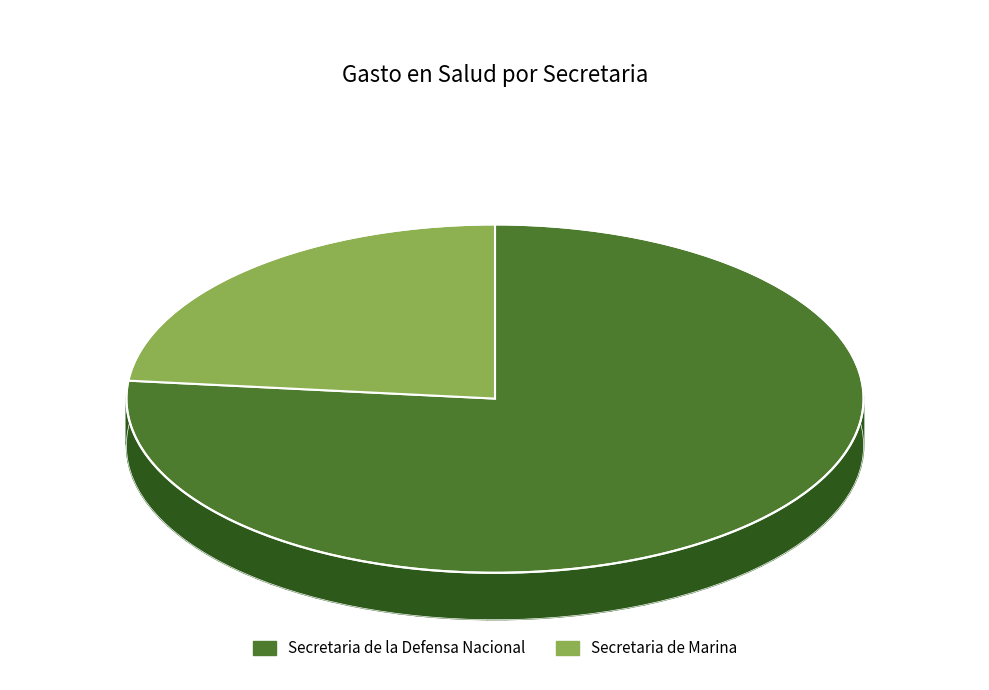

To the nearest percent, what is the difference between the largest and smallest slice percentages?

53%